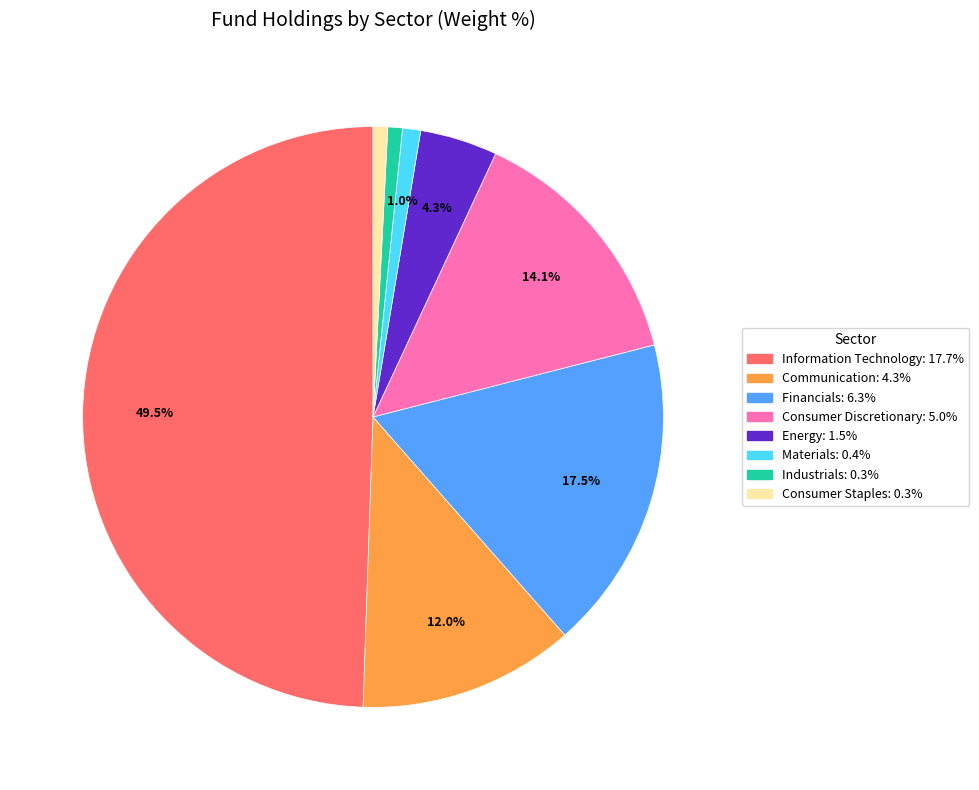

Which category has the biggest portion of the pie?

Information Technology